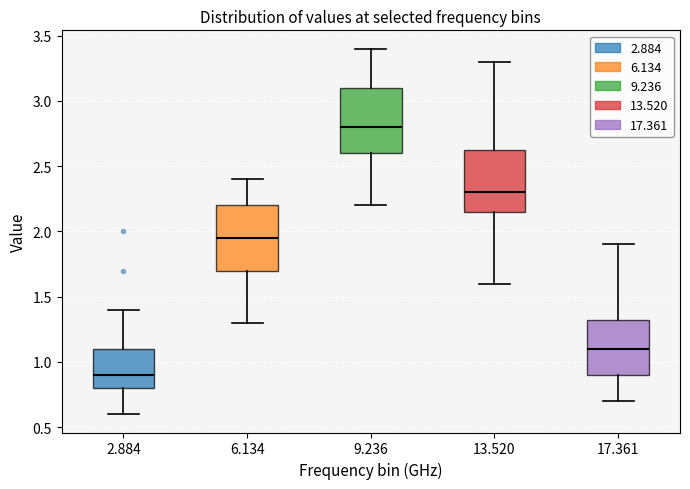

Which box's median line is the highest?

9.236